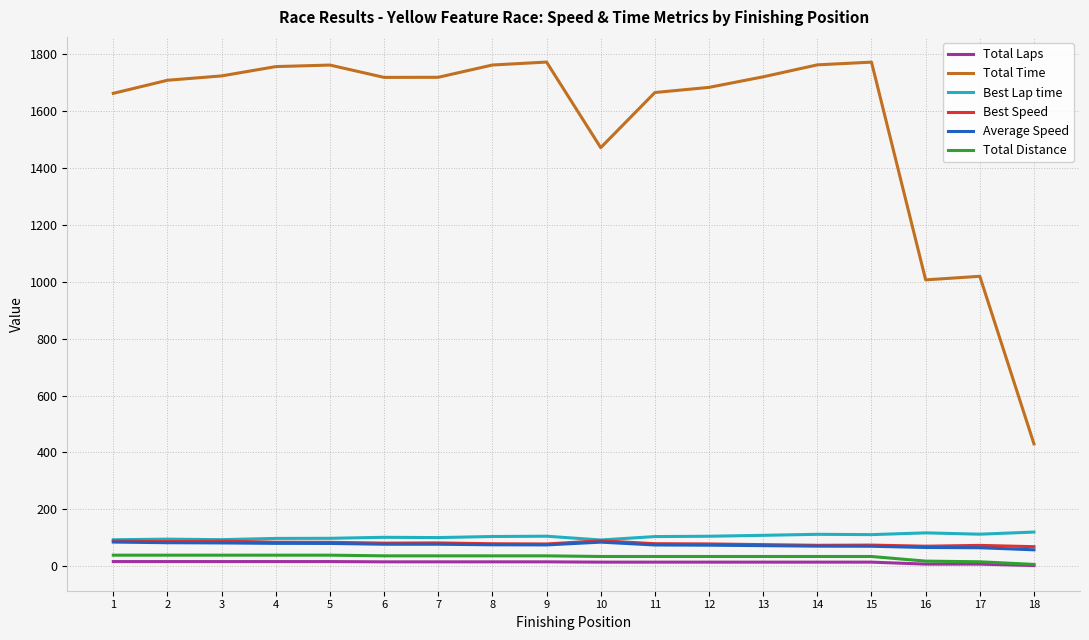

True or false: Total Distance and Best Lap time intersect in this chart.

False